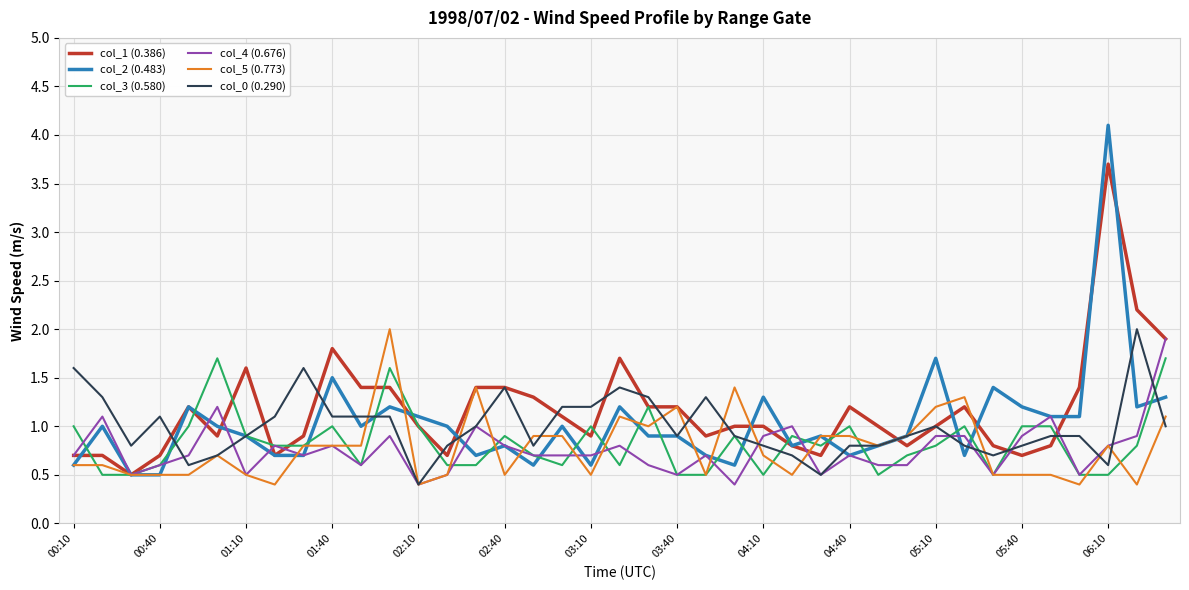

Which series has the widest spread of values?

col_2 (0.483)